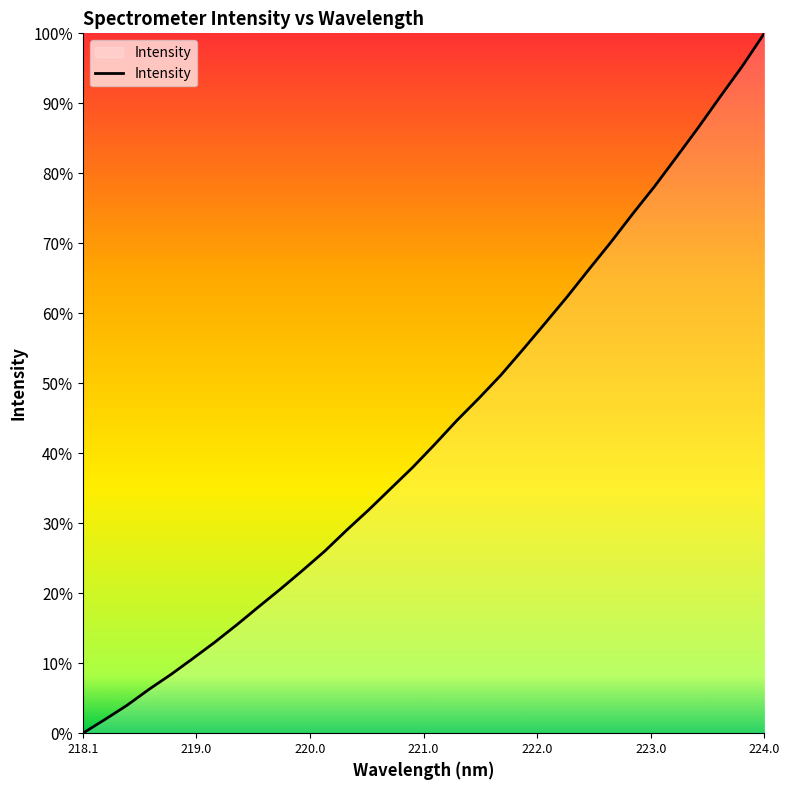

True or false: the data has more than 2 interior local peaks.

False